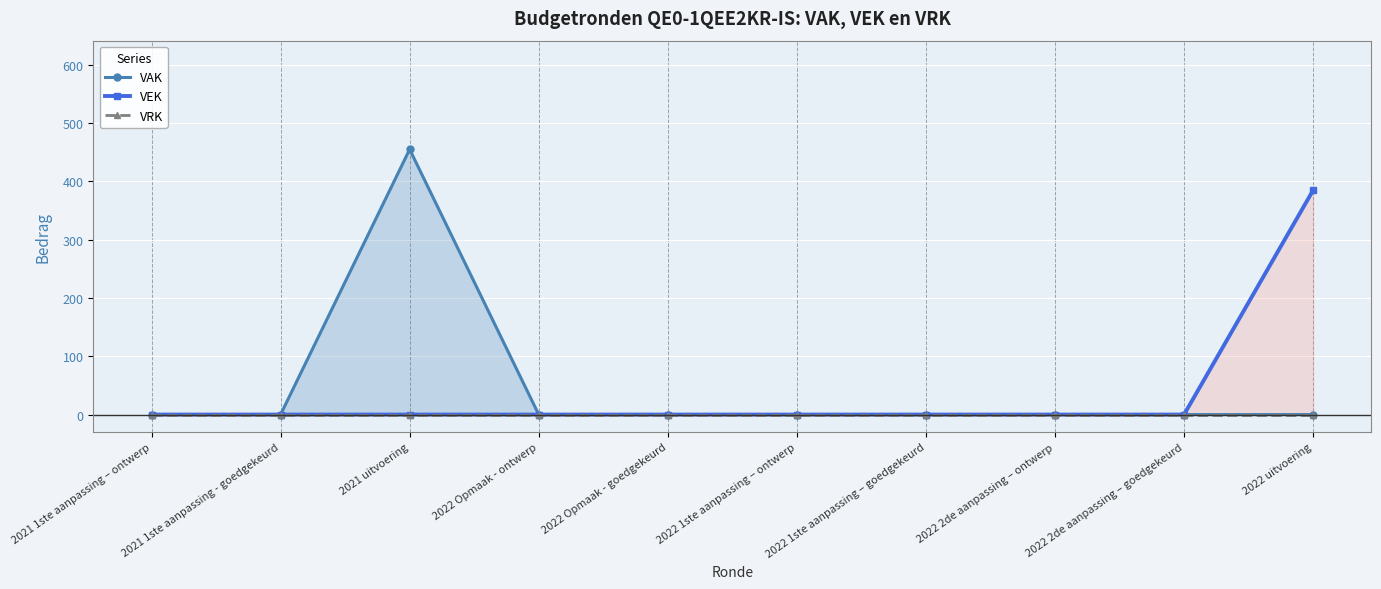

Rank the categories by VEK value from highest to lowest.

2022 uitvoering, 2021 1ste aanpassing – ontwerp, 2021 1ste aanpassing - goedgekeurd, 2021 uitvoering, 2022 Opmaak - ontwerp, 2022 Opmaak - goedgekeurd, 2022 1ste aanpassing – ontwerp, 2022 1ste aanpassing – goedgekeurd, 2022 2de aanpassing – ontwerp, 2022 2de aanpassing – goedgekeurd